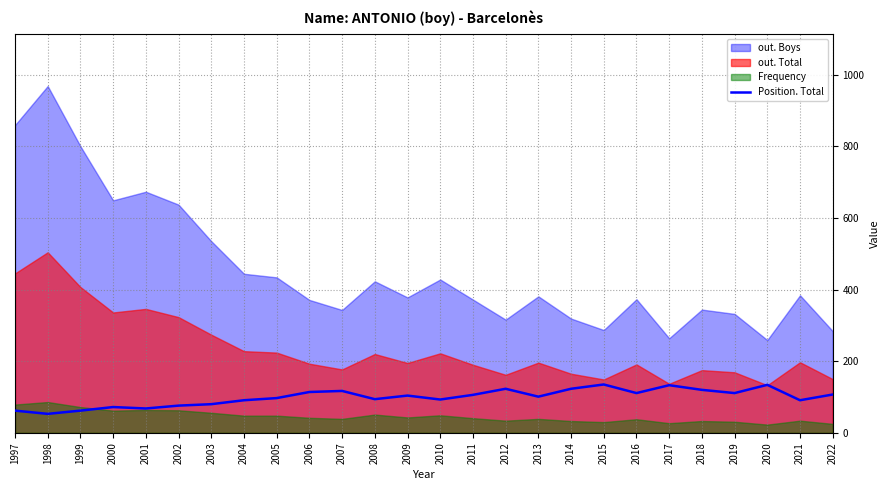

The value of Position. Total at 2013 is 29. True or false?

False